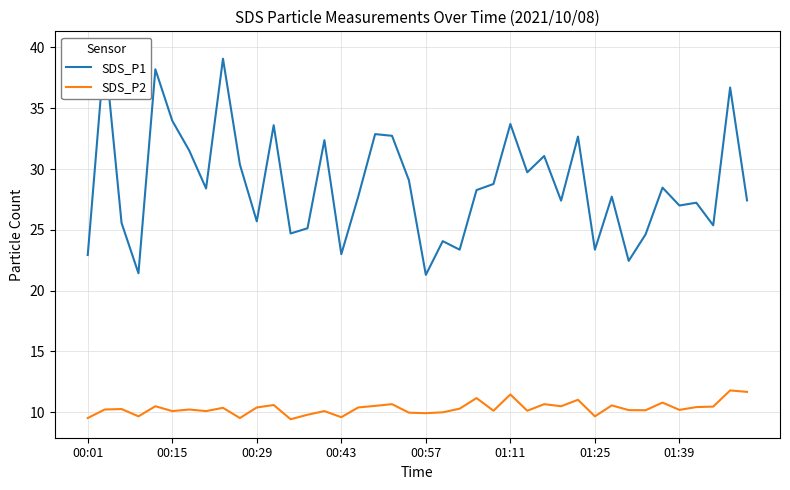

Which has a higher value, 31 or 20?

31